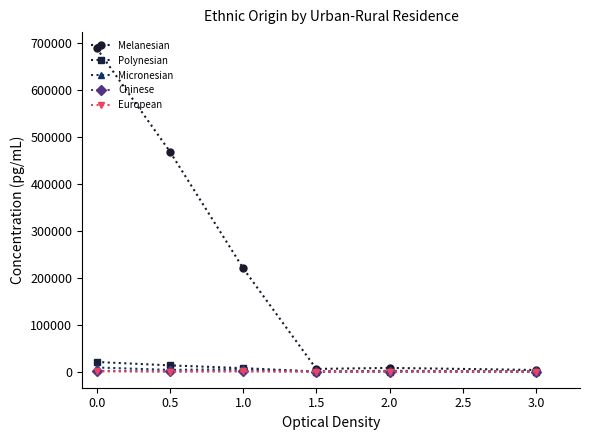

At which label does Melanesian first exceed 219835?

0.0